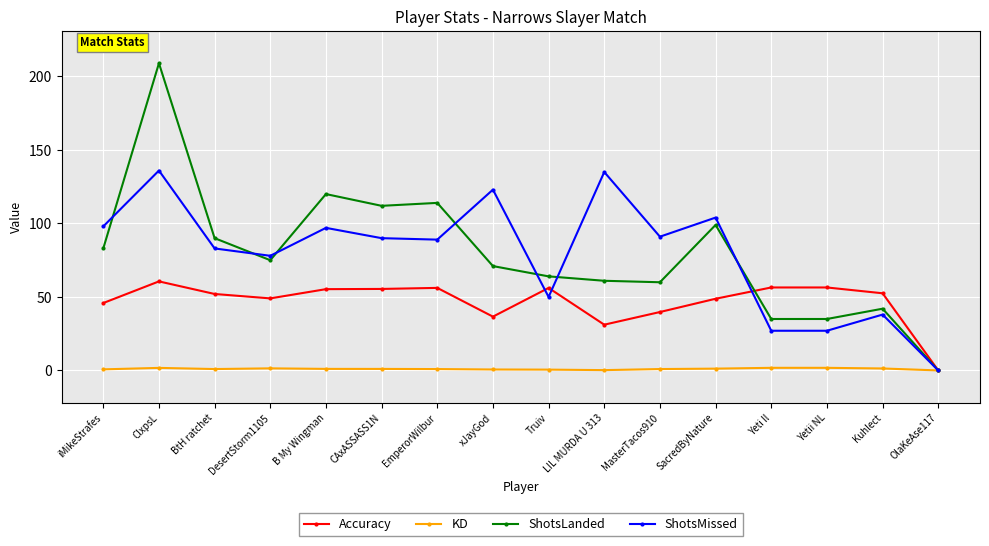

What is the difference between the second highest and minimum values in the KD series?

1.8